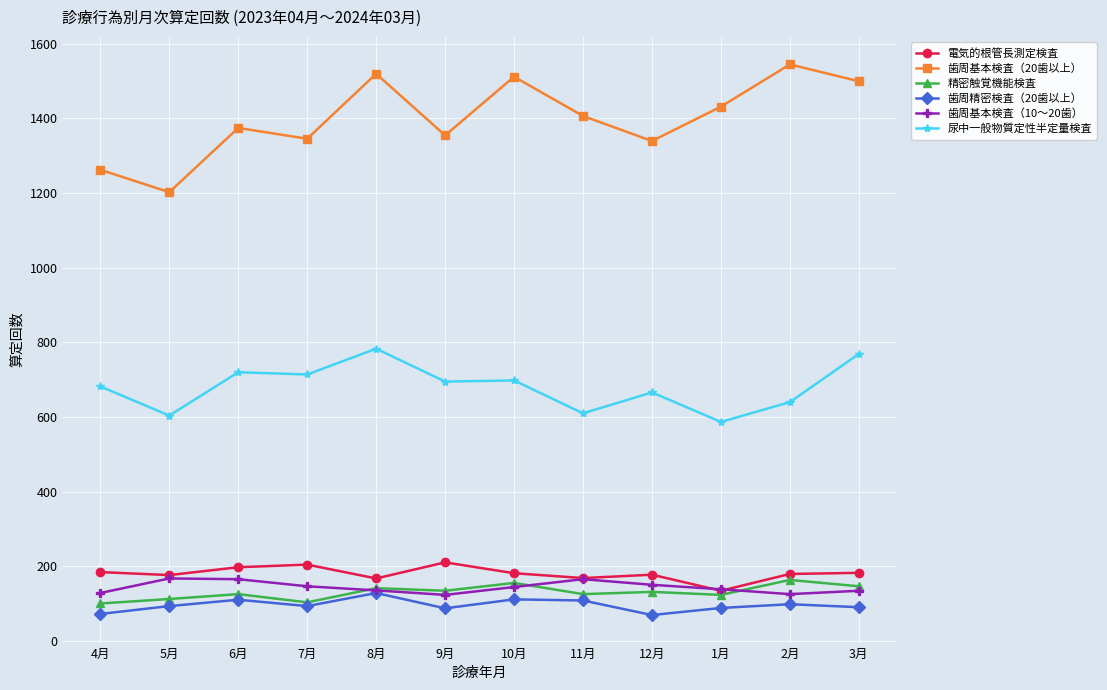

What is the difference between the 歯周基本検査（20歯以上） values at 2月 and 8月?

25